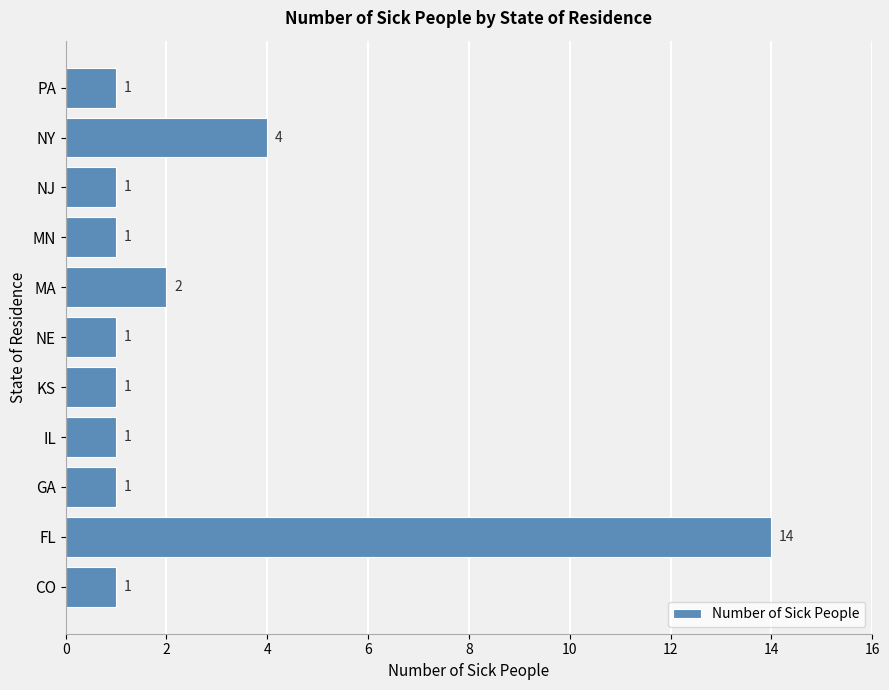

Is it true that the value at IL is 2?

False